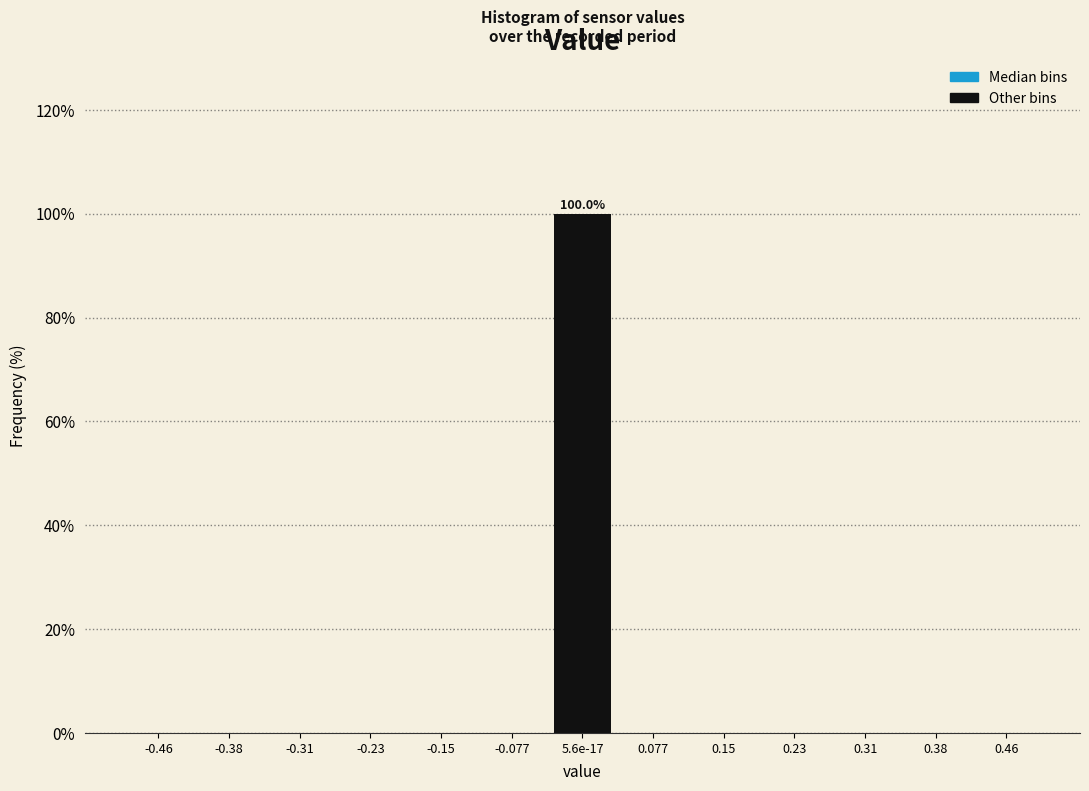

Reading right to left, transcribe all the data shown in this chart.

0.46=0	0.38=0	0.31=0	0.23=0	0.15=0	0.077=0	5.6e-17=100	-0.077=0	-0.15=0	-0.23=0	-0.31=0	-0.38=0	-0.46=0